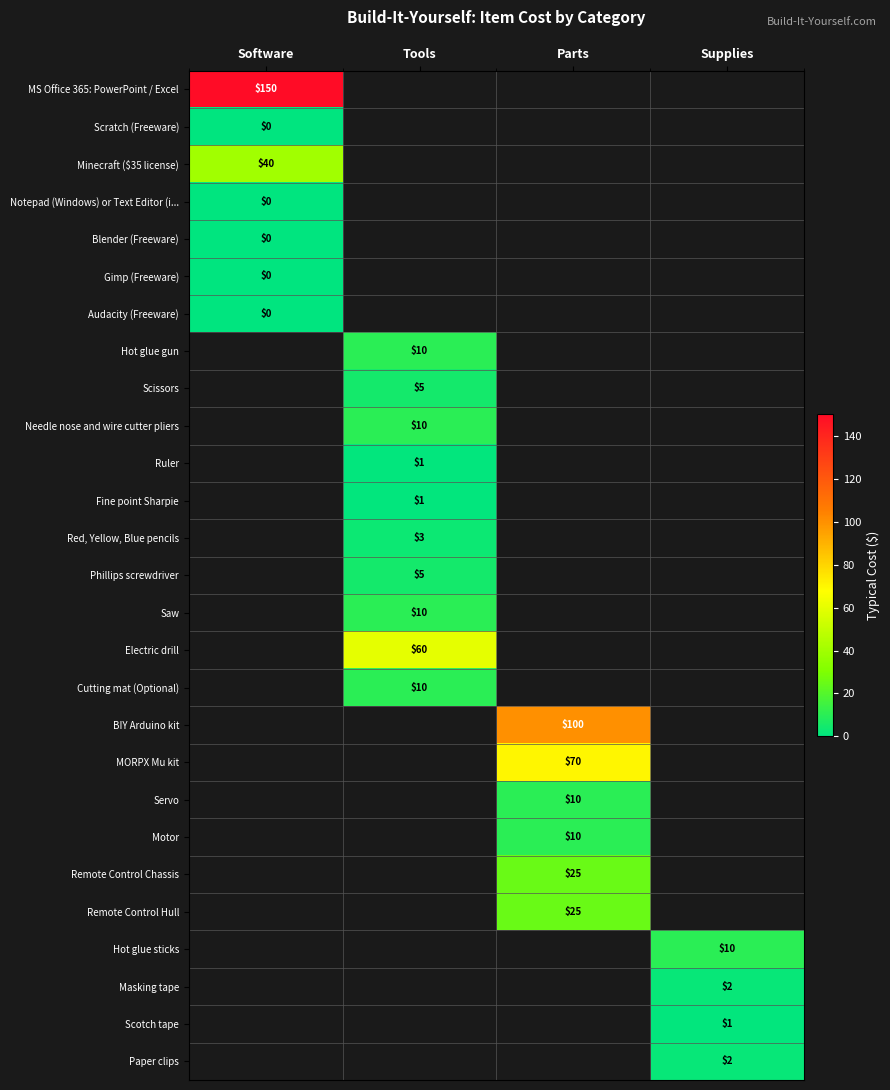

The value of Ruler at Tools is 1. True or false?

True